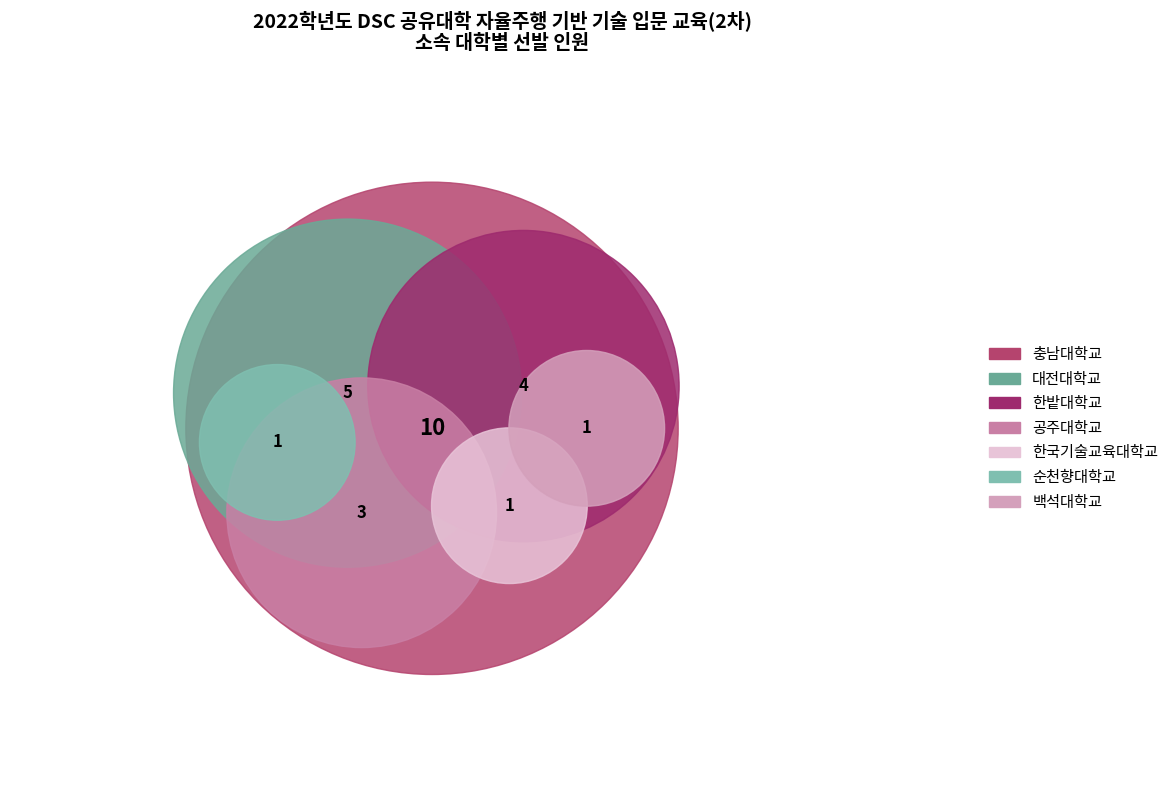

To the nearest percent, what is the difference between the largest and smallest slice percentages?

36%